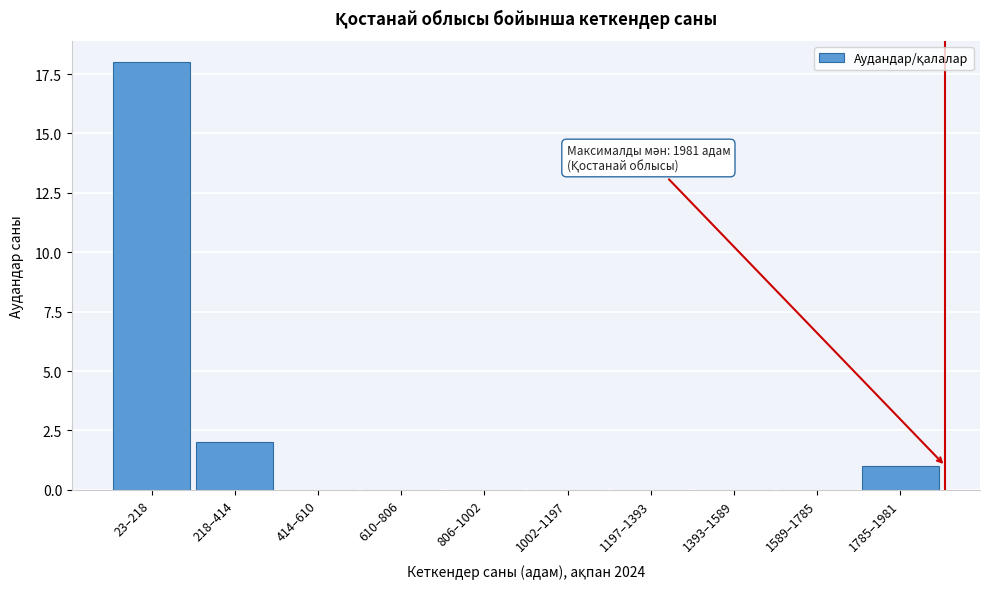

Reading right to left, list all the values displayed in this chart.

1785–1981=1	1589–1785=0	1393–1589=0	1197–1393=0	1002–1197=0	806–1002=0	610–806=0	414–610=0	218–414=2	23–218=18